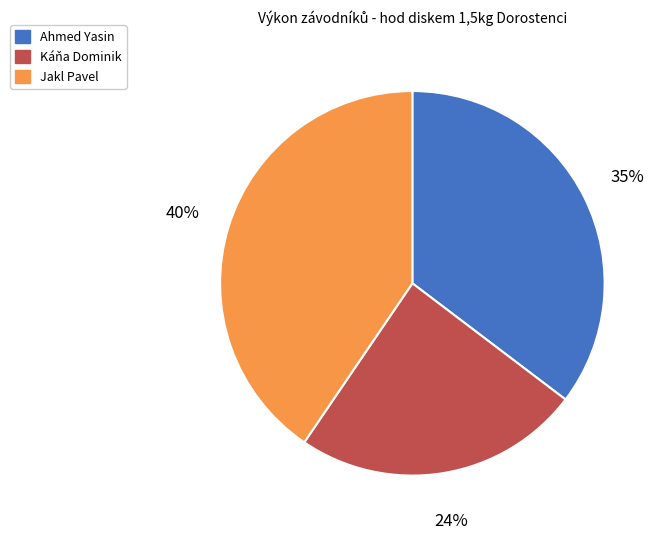

Is Ahmed Yasin the majority of the pie?

No